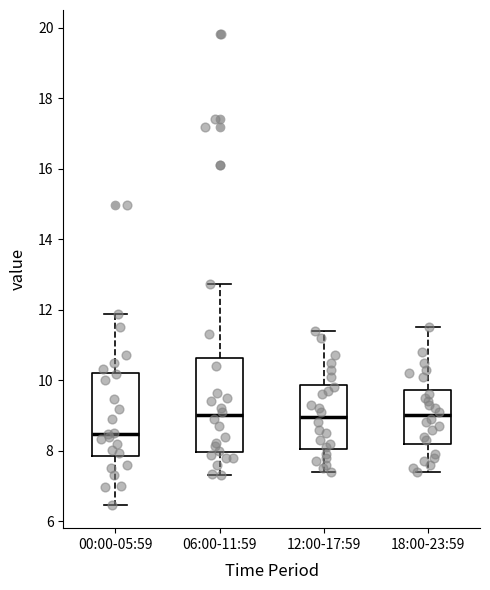

Where does the lower whisker of the box for 06:00-11:59 end on the y-axis? The values are not printed on the chart, so give them approximately, as read against the axis.

7.4